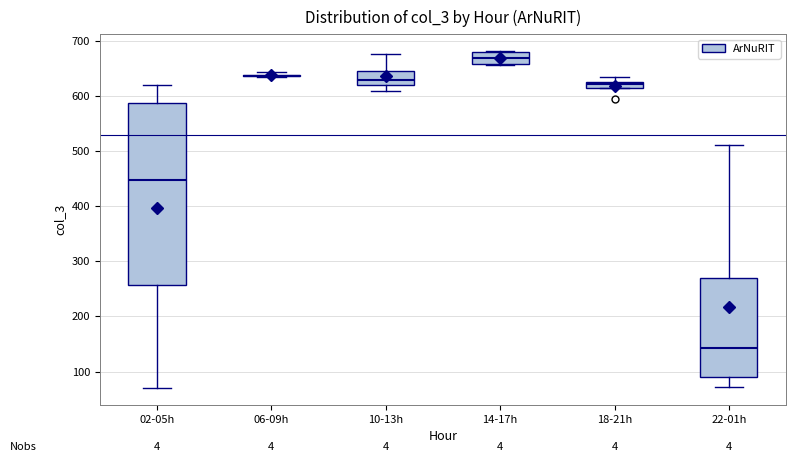

Where does the lower whisker of the box for 02-05h end on the y-axis? The values are not printed on the chart, so give them approximately, as read against the axis.

70